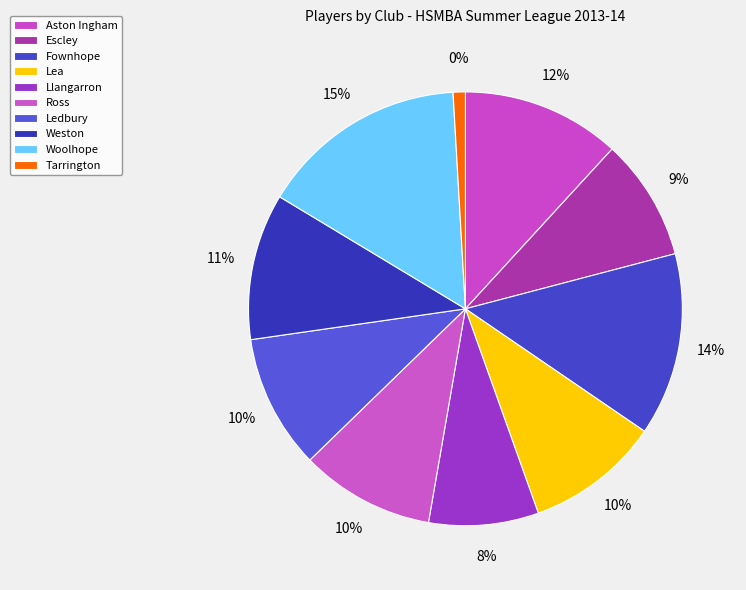

To the nearest percent, what percentage of the pie is Ross?

10%